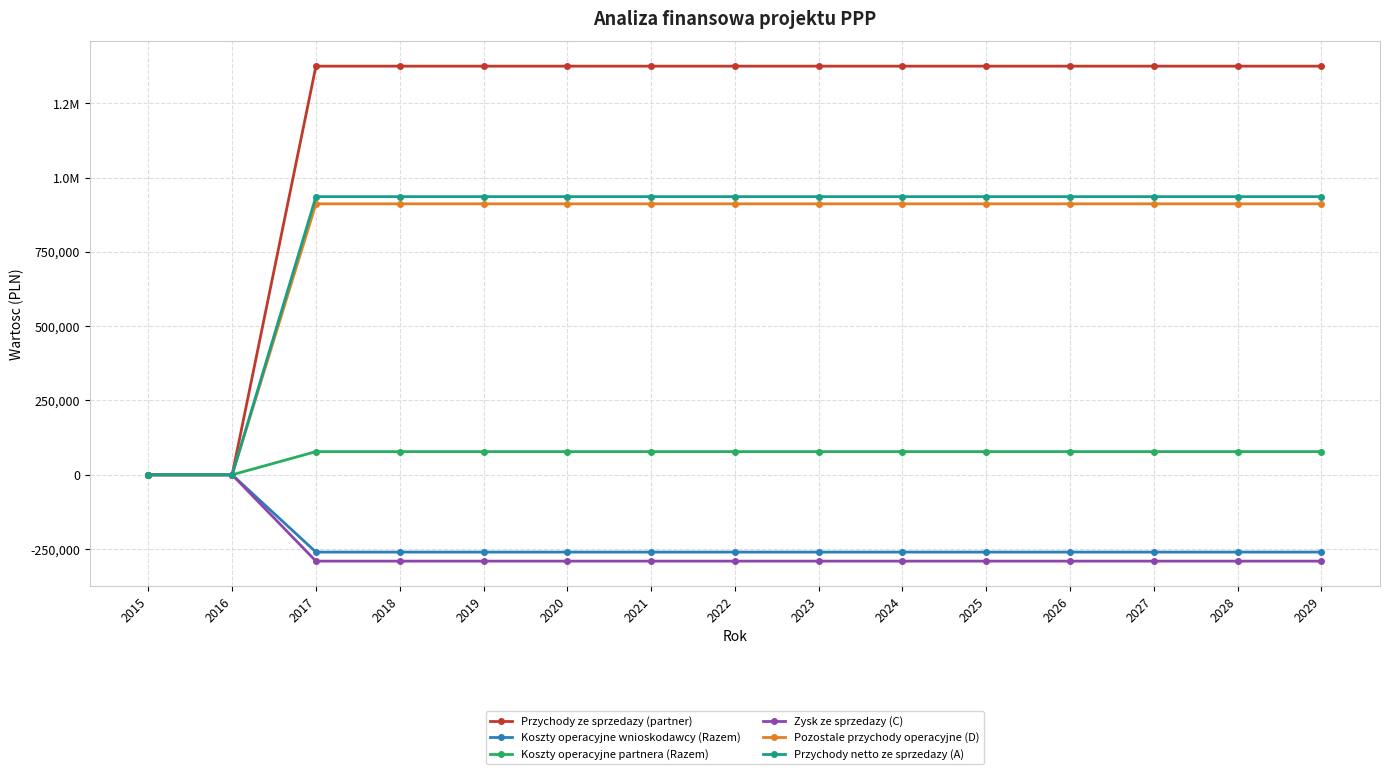

Does the chart have visible grid lines?

Yes